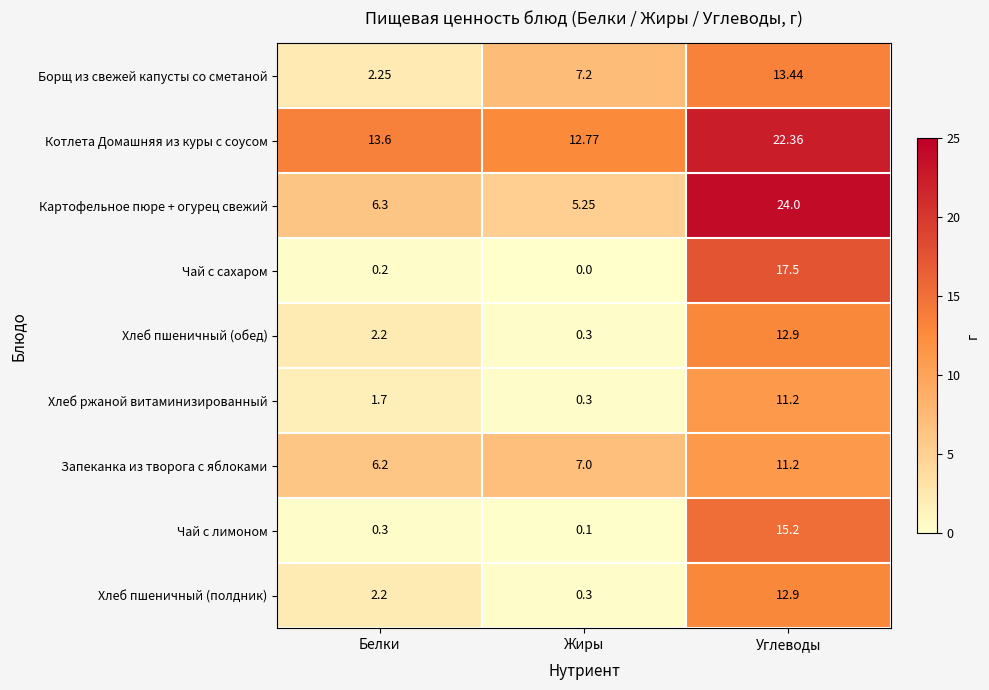

Which label corresponds to the smallest value in the chart?

Жиры